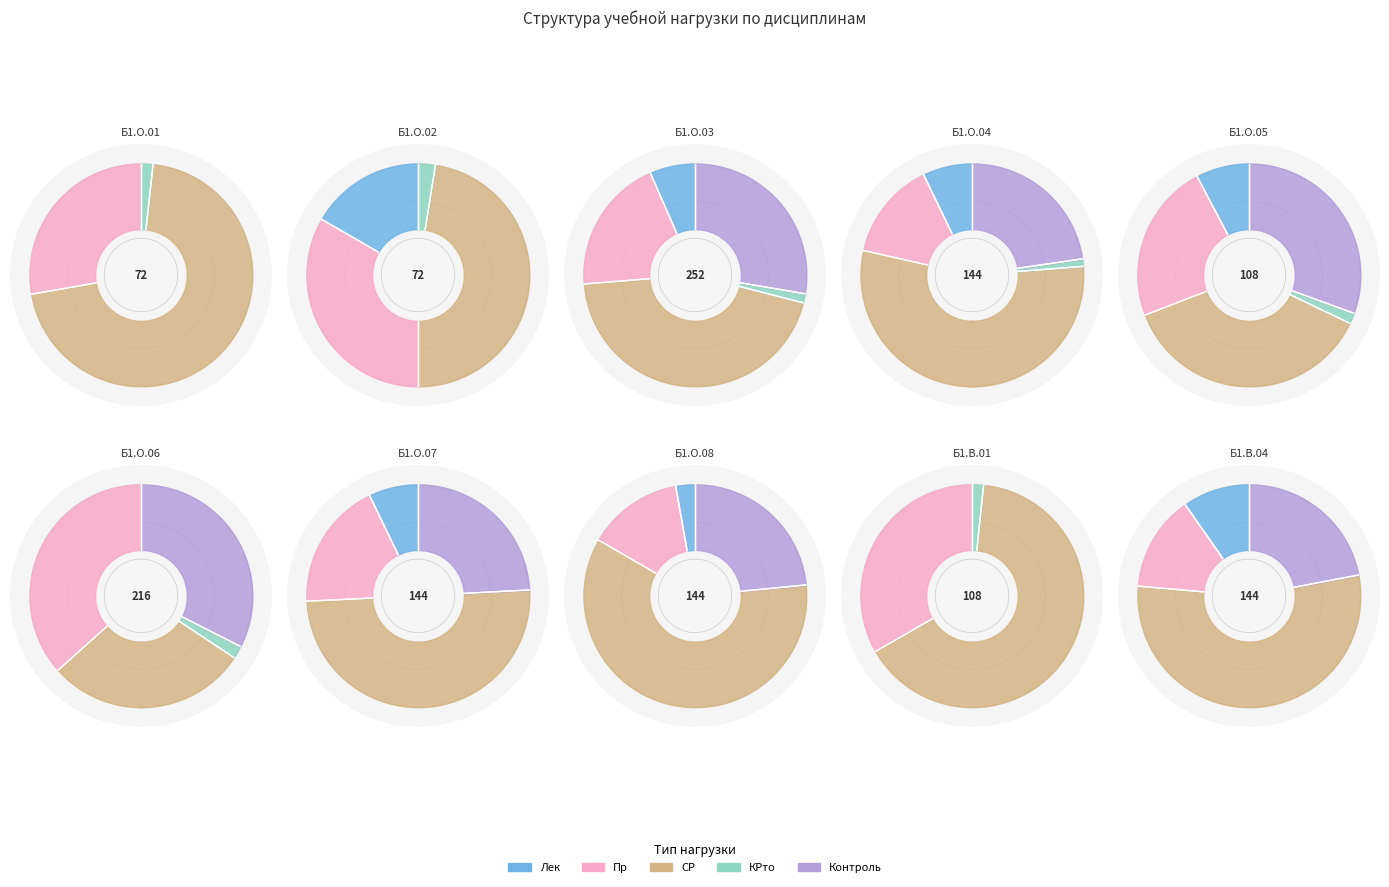

To the nearest percent, what percentage of the pie is 8?

10%